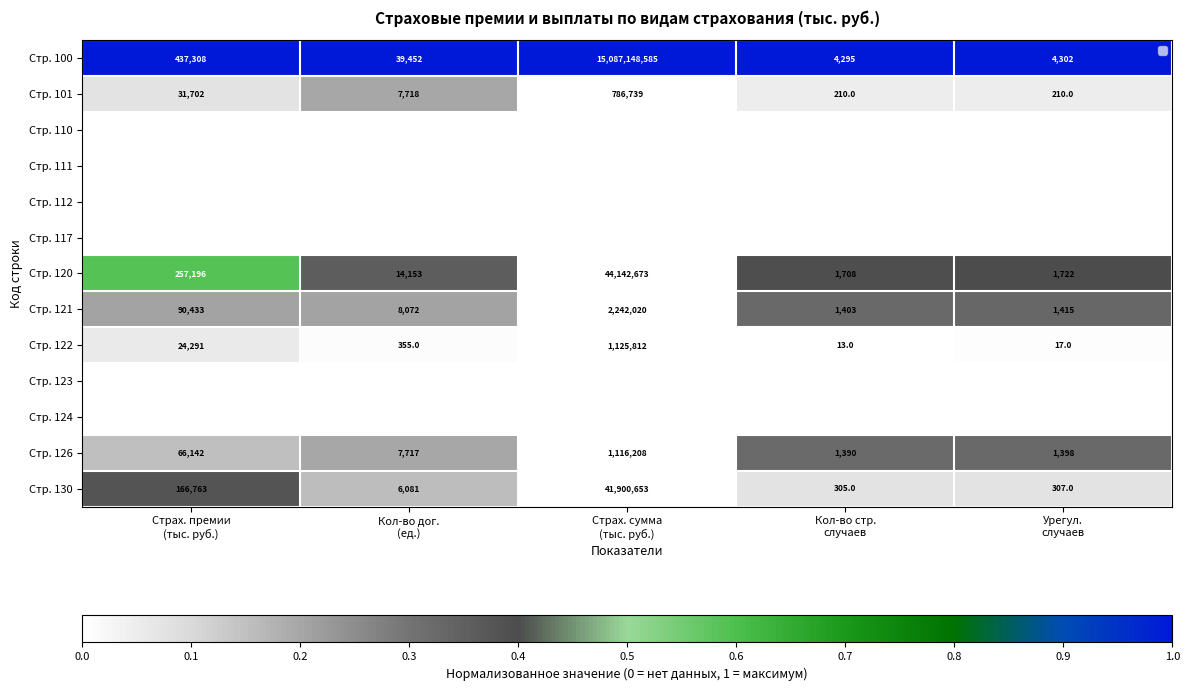

Which series has the largest total across all categories?

Стр. 100